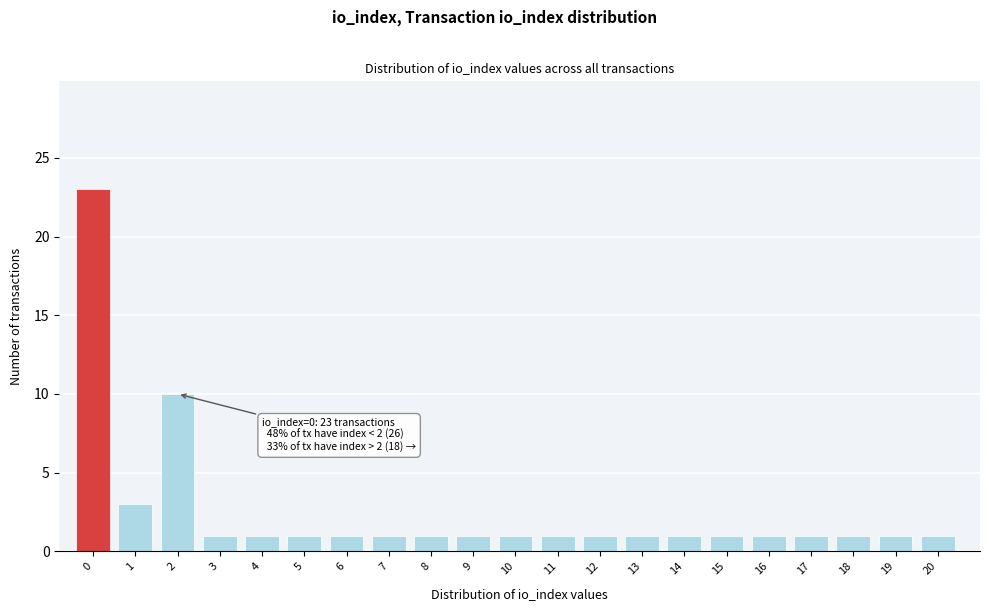

Which range on the x-axis has the tallest bar?

-0.5 to 0.5